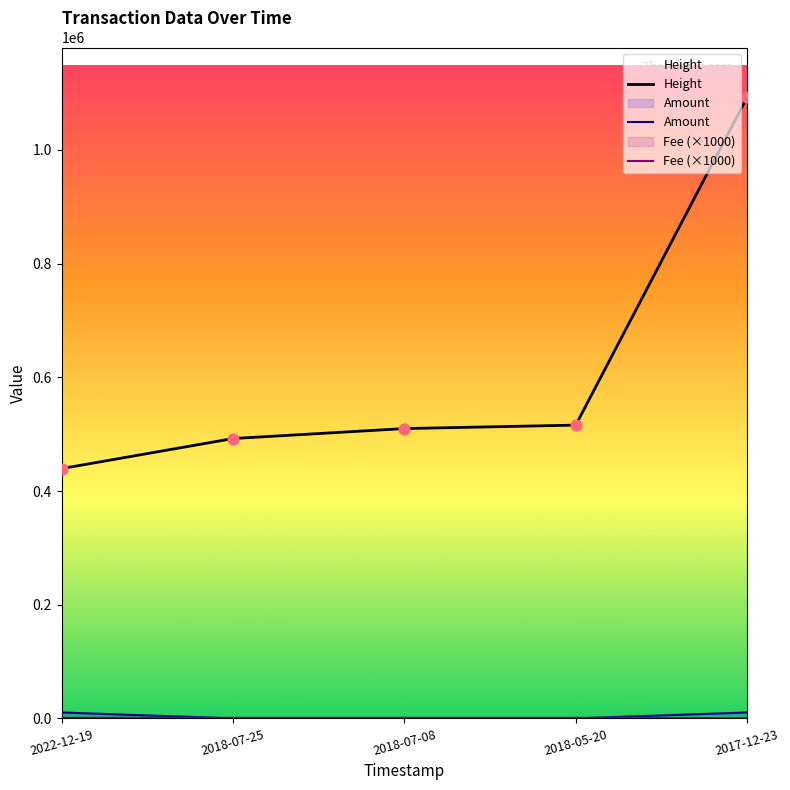

What are all the series names shown in the legend?

Amount, Fee, Height